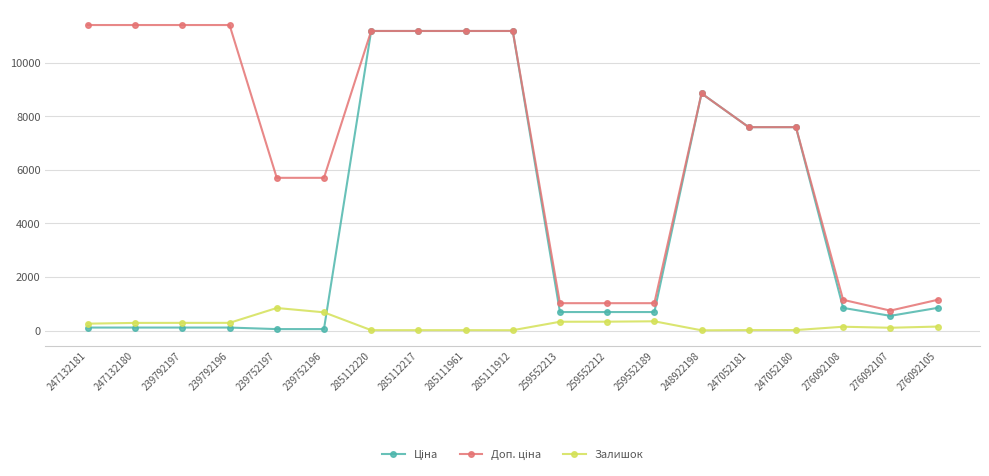

What position from the right is 247132180?

18